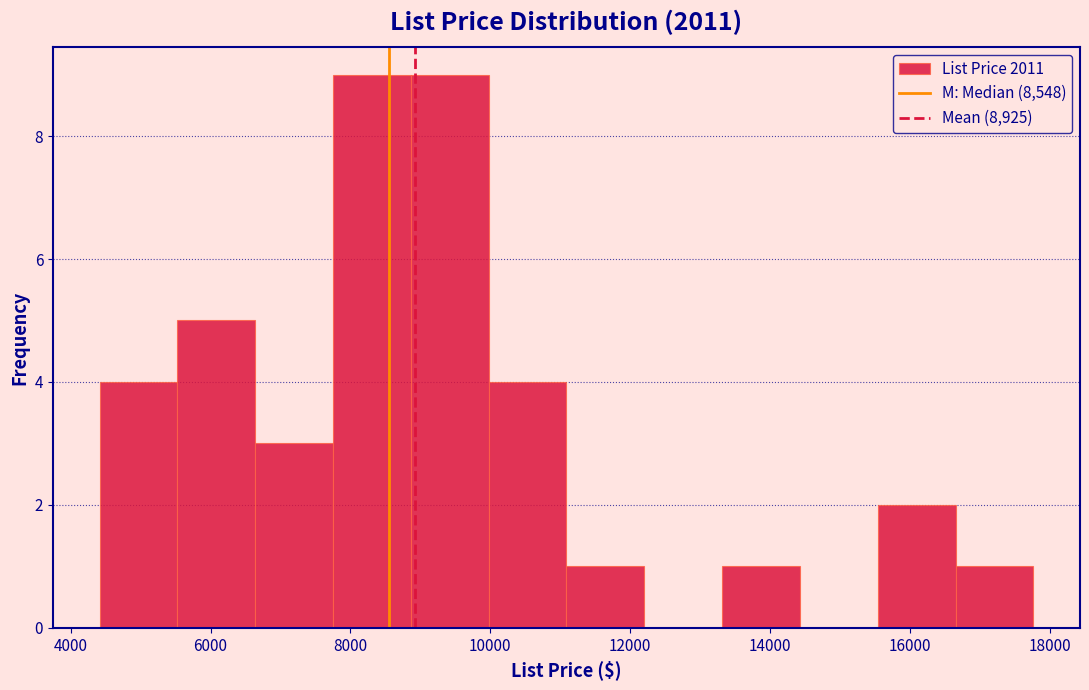

Reading left to right, list every bar in this chart as the range it spans on the x-axis followed by its height. Neither the bar edges nor the heights are printed on the chart, so give them approximately, as read against the axes.

4400 to 5600: 4
5600 to 6600: 5
6600 to 7800: 3
7800 to 8800: 9
8800 to 10000: 9
10000 to 11000: 4
11000 to 12200: 1
12200 to 13400: 0
13400 to 14400: 1
14400 to 15600: 0
15600 to 16600: 2
16600 to 17800: 1